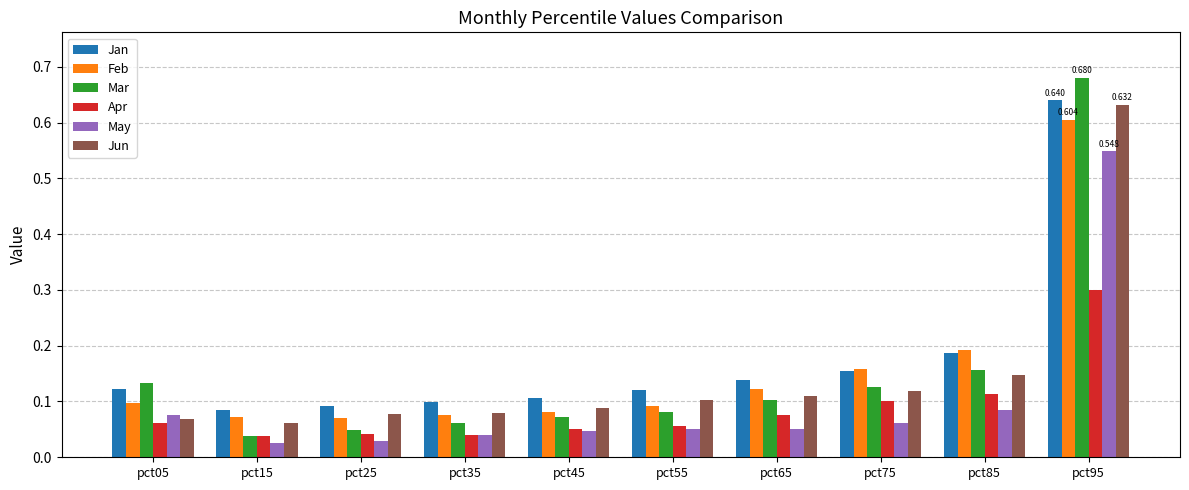

How many Feb values are between 0 and 1?

10